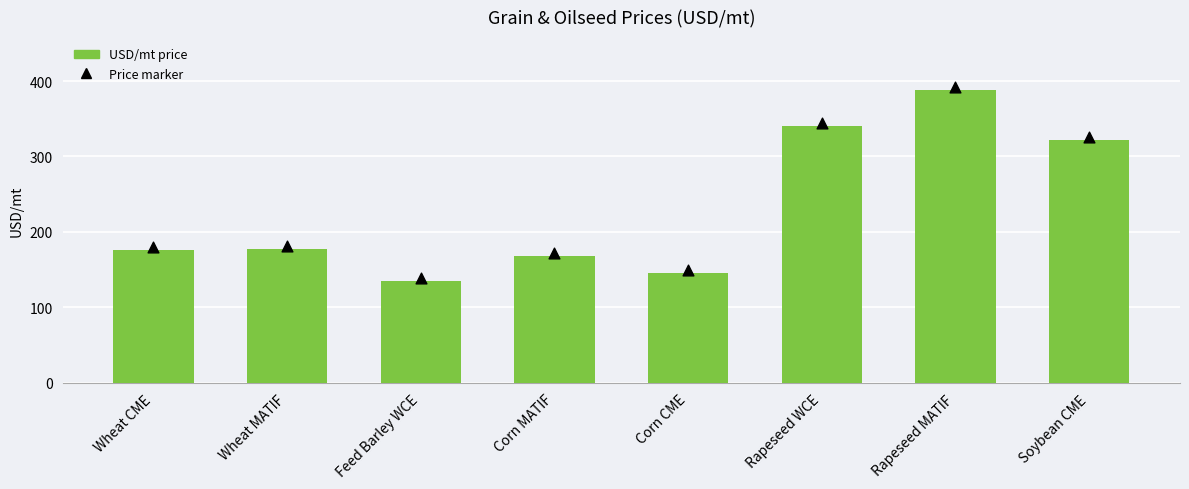

What is the change in value from Feed Barley WCE to Soybean CME?

+187.3